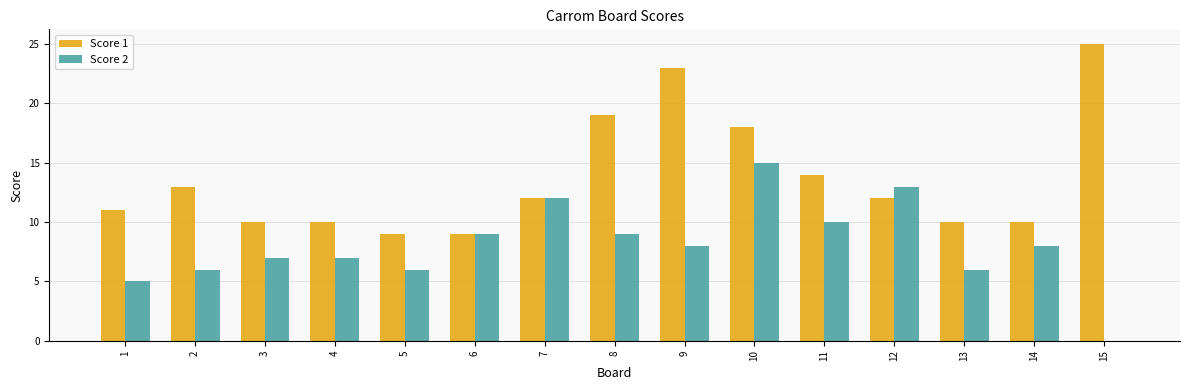

Is it true that Score 1 equals 12 at 12?

True